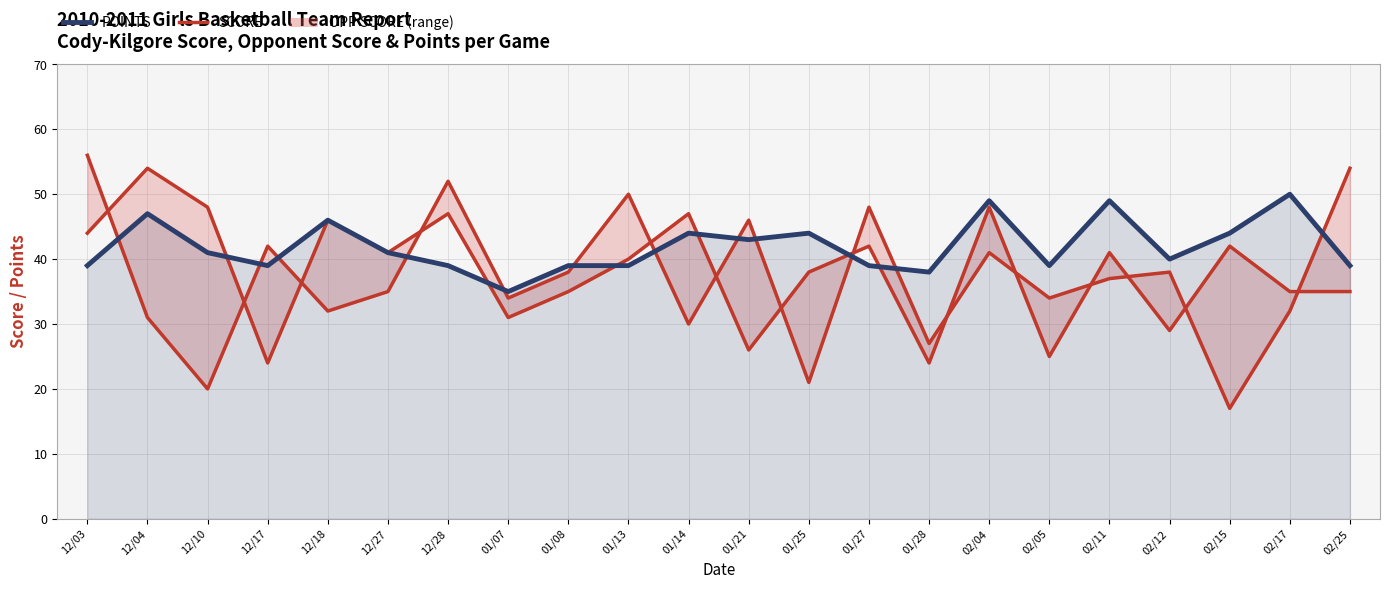

What position from the right is 01/07?

15